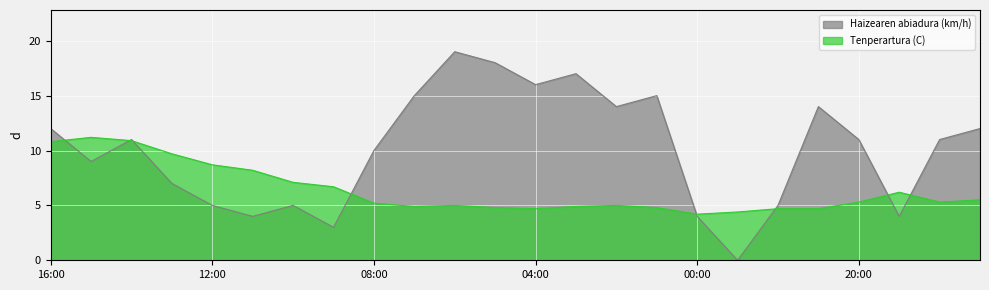

What is the difference between the highest and lowest values at 00:00?

0.2